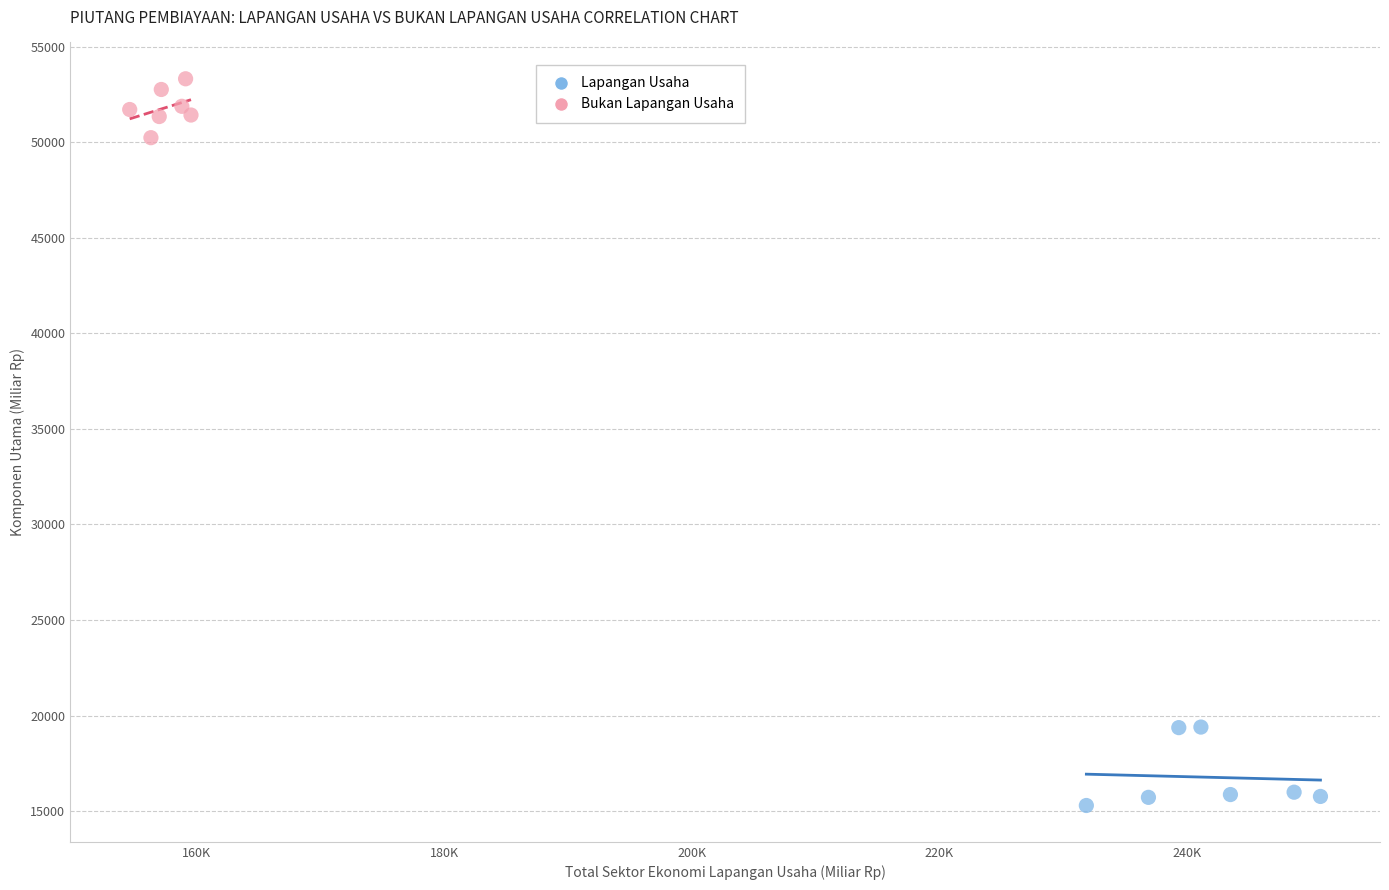

Which series reaches the minimum Y coordinate?

Lapangan Usaha